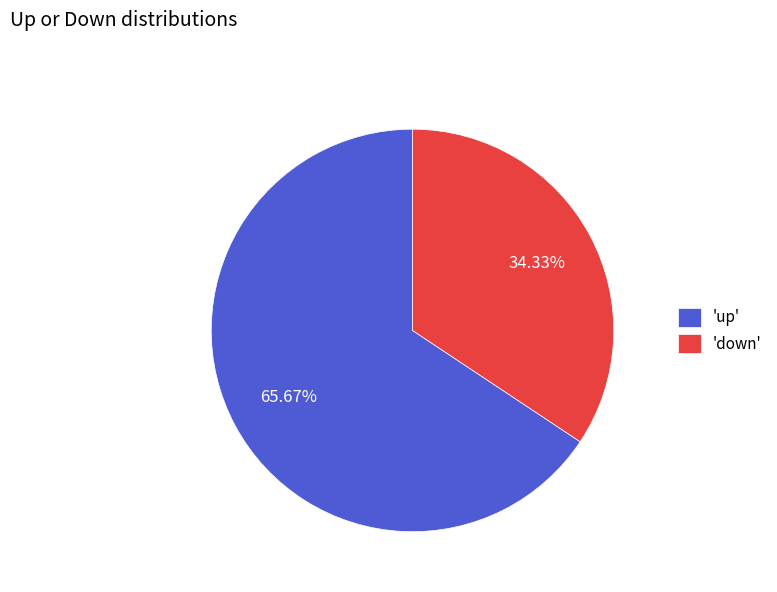

Does any single category account for the majority?

Yes